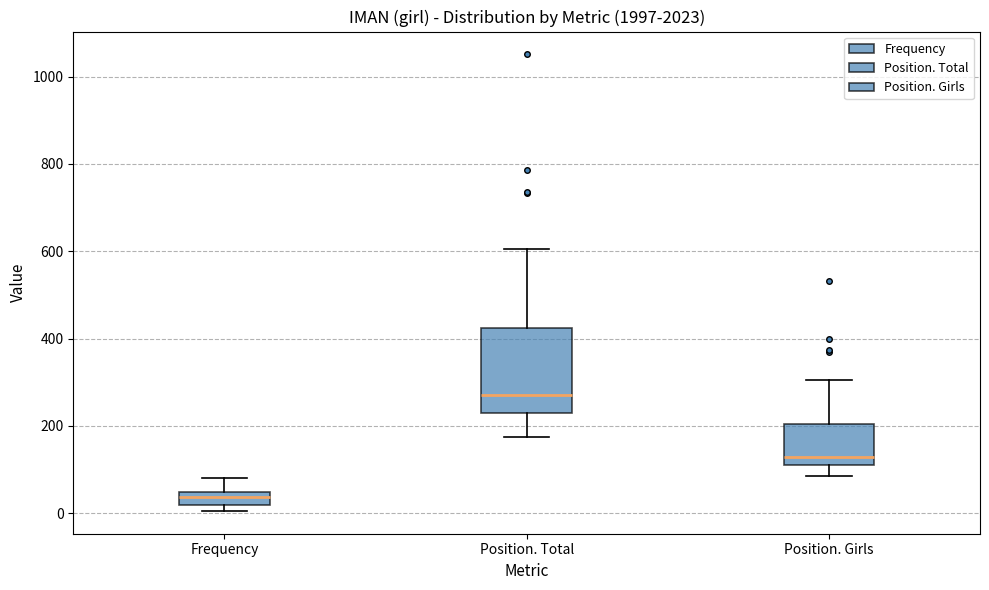

Which box has the lowest median line?

Frequency